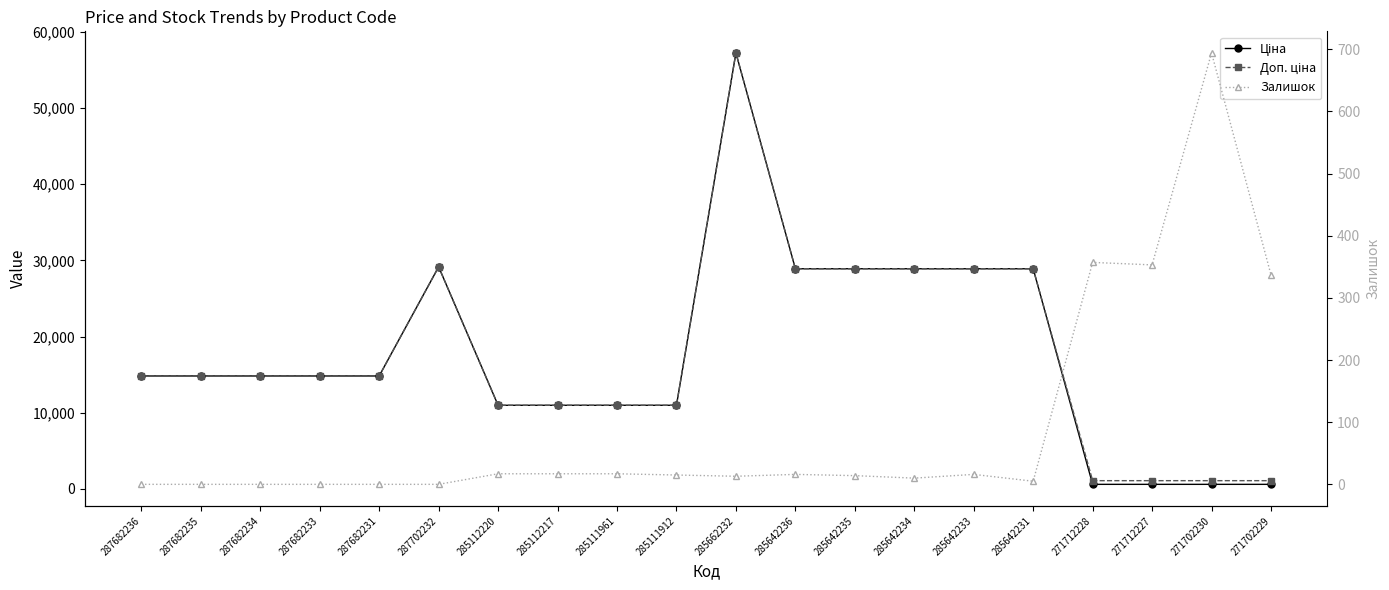

Which category has the highest value in the Доп. ціна series?

285662232